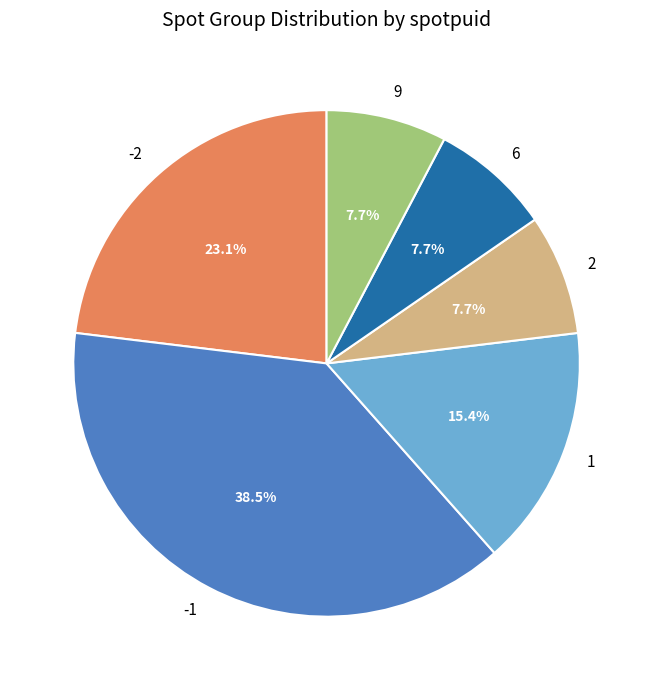

Which category has the biggest portion of the pie?

-1